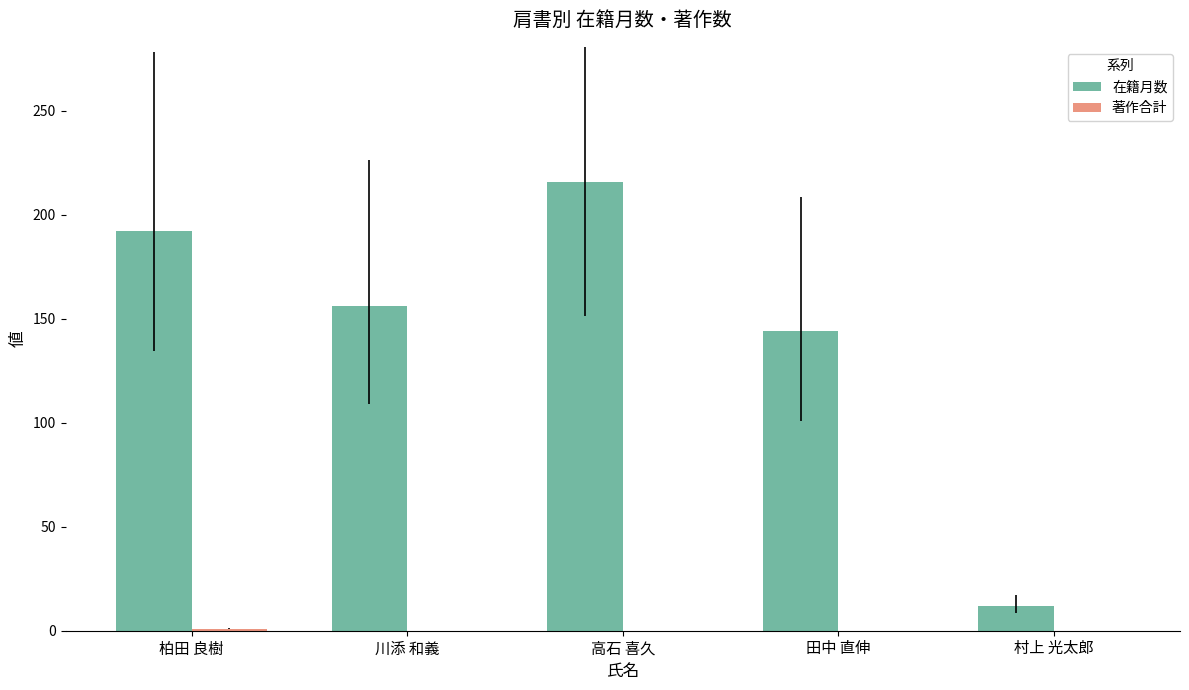

Which series changed the most between 柏田 良樹 and 田中 直伸?

在籍月数